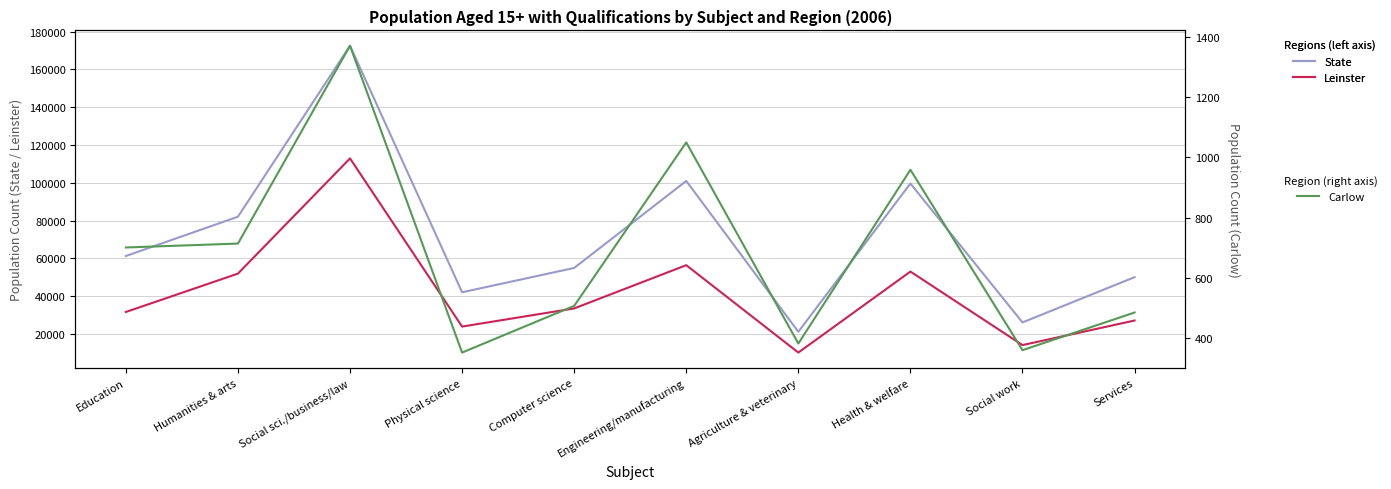

True or false: Leinster and Carlow intersect in this chart.

False